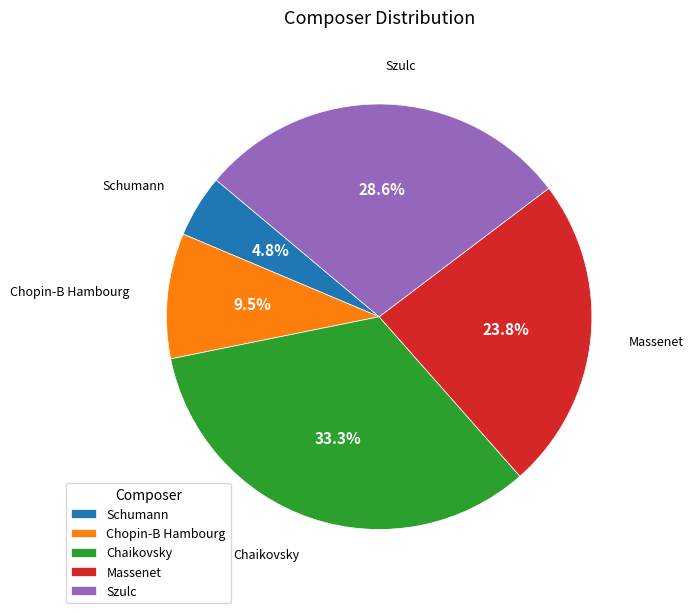

How many slices are in this pie chart?

5